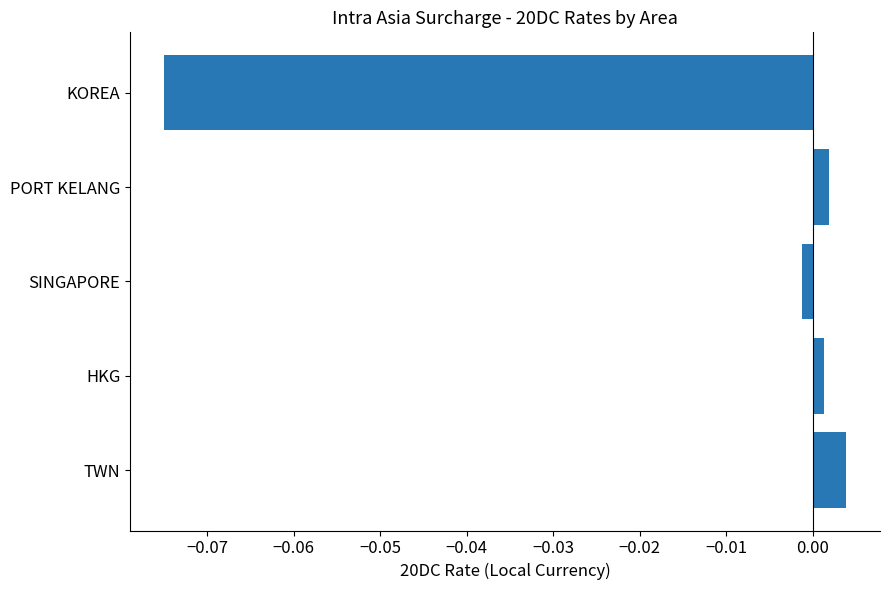

Which has a higher value, TWN or KOREA?

TWN